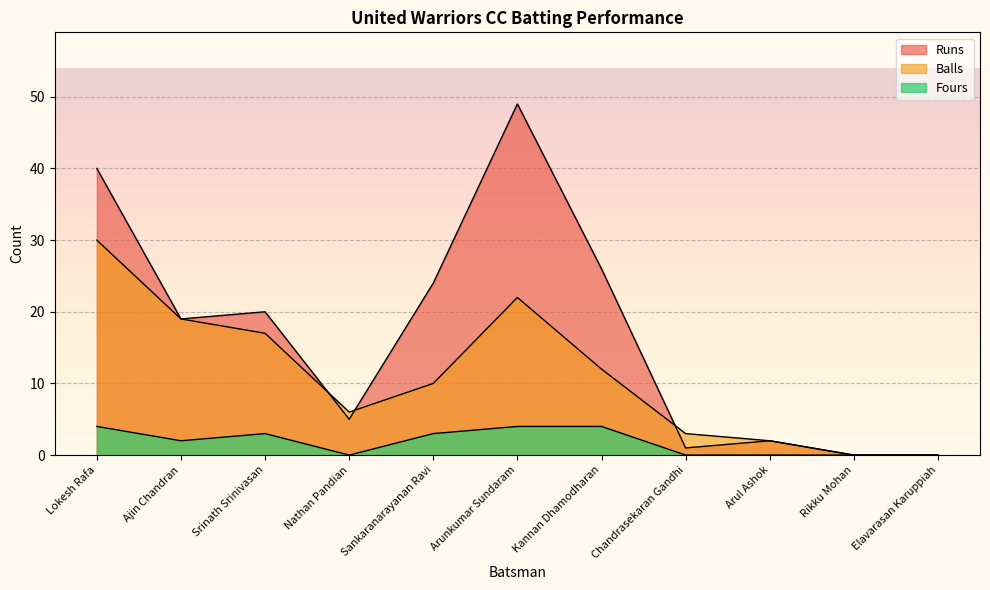

What is the difference between the Balls values at Elavarasan Karuppiah and Chandrasekaran Gandhi?

3